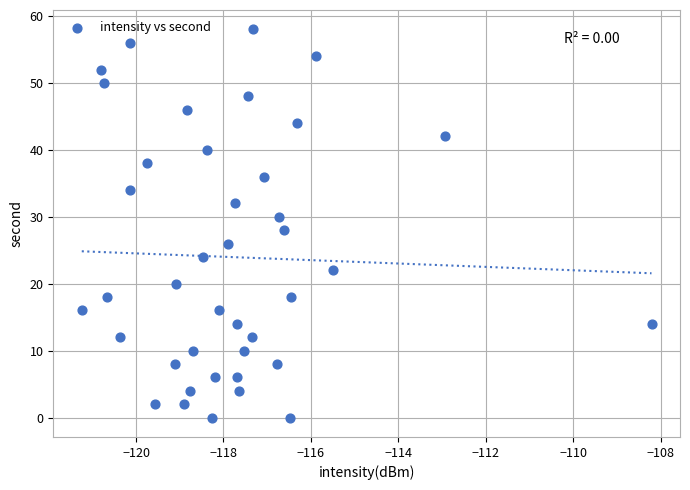

What is the range of Y values (max minus min)?

58